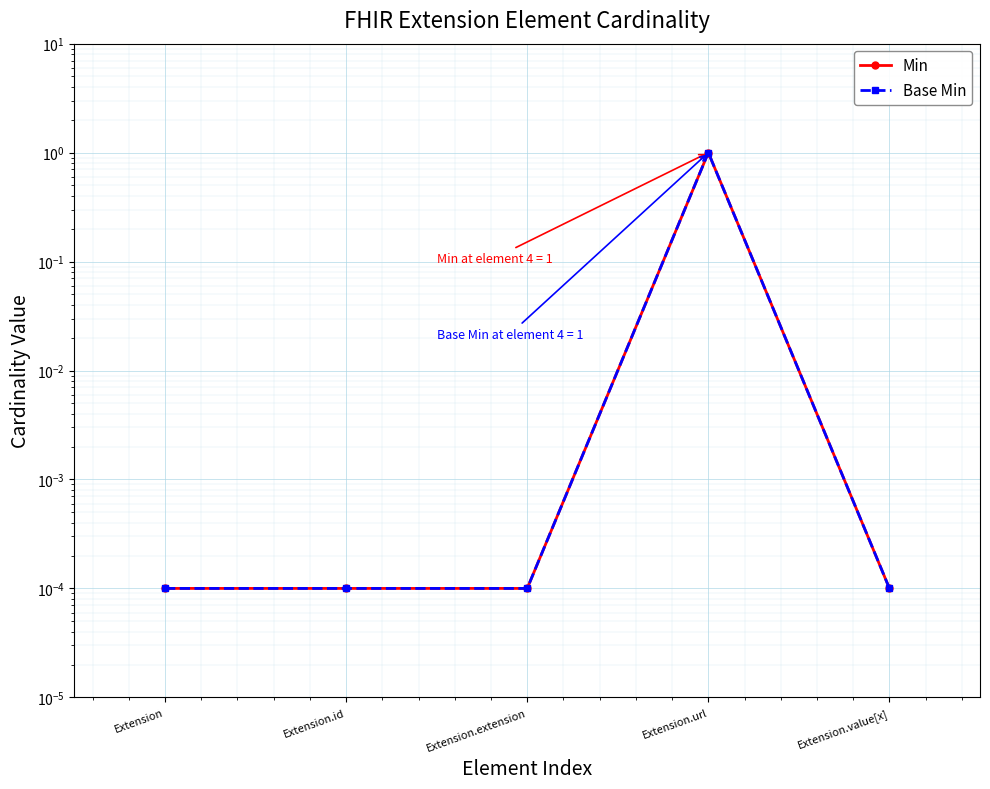

Which has a higher value, Extension or Extension.value[x]?

Extension